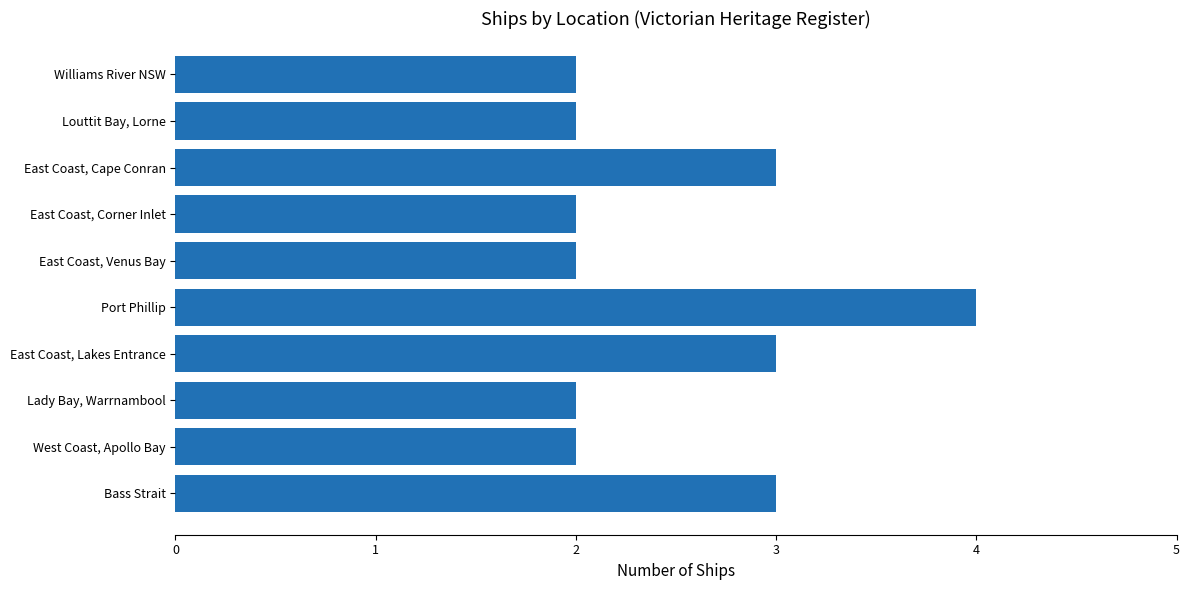

Reading bottom to top, extract all data points from this chart.

Bass Strait=3	West Coast, Apollo Bay=2	Lady Bay, Warrnambool=2	East Coast, Lakes Entrance=3	Port Phillip=4	East Coast, Venus Bay=2	East Coast, Corner Inlet=2	East Coast, Cape Conran=3	Louttit Bay, Lorne=2	Williams River NSW=2